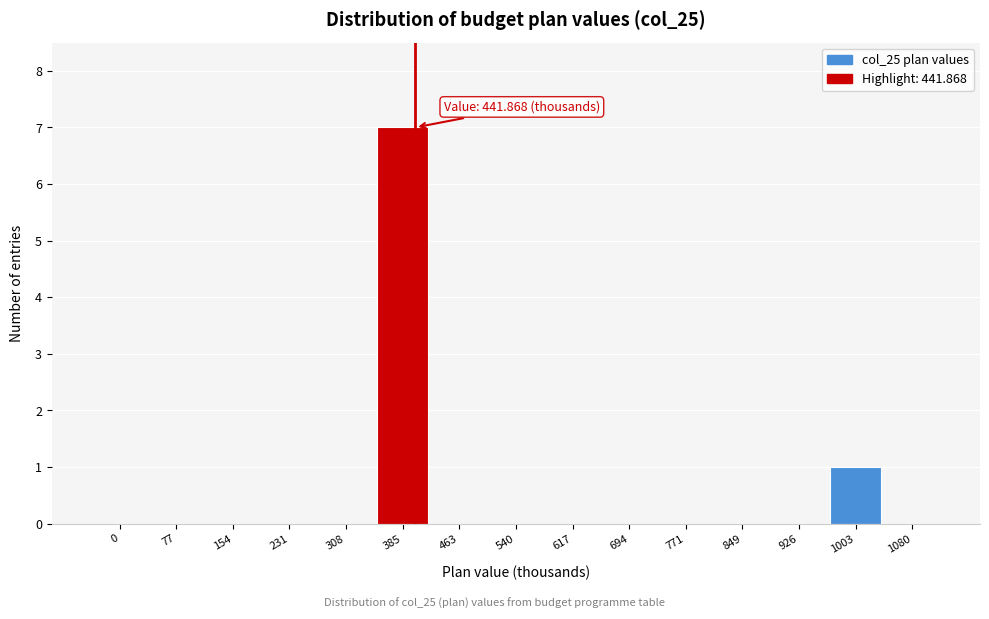

Reading right to left, extract all data points from this chart.

1080=0	1003=1	926=0	849=0	771=0	694=0	617=0	540=0	463=0	385=7	308=0	231=0	154=0	77=0	0=0